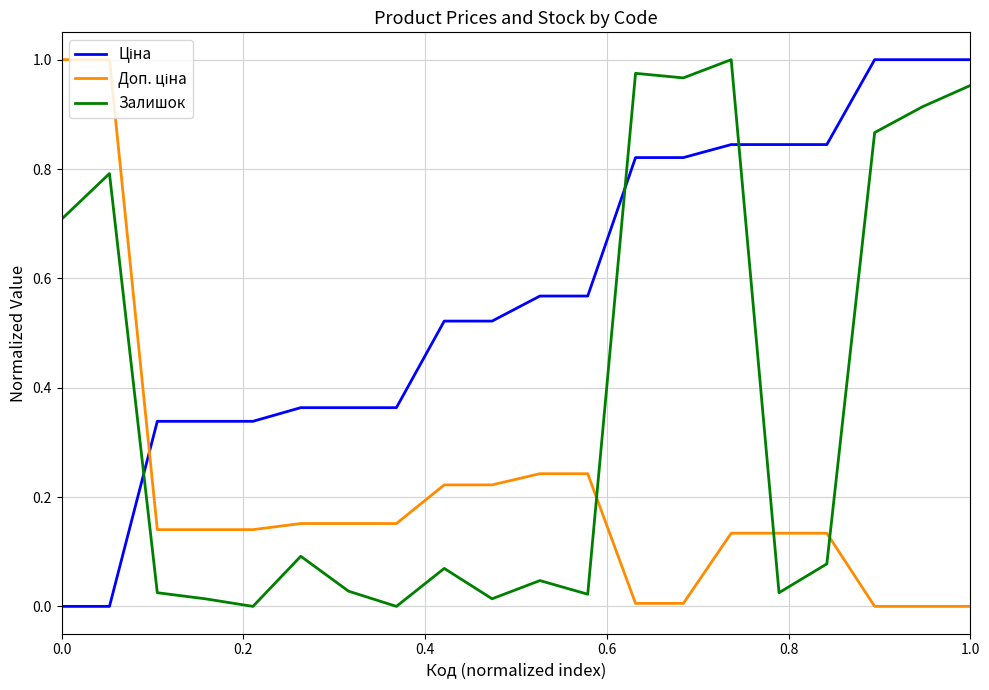

Does the chart display data point markers on the line(s)?

No